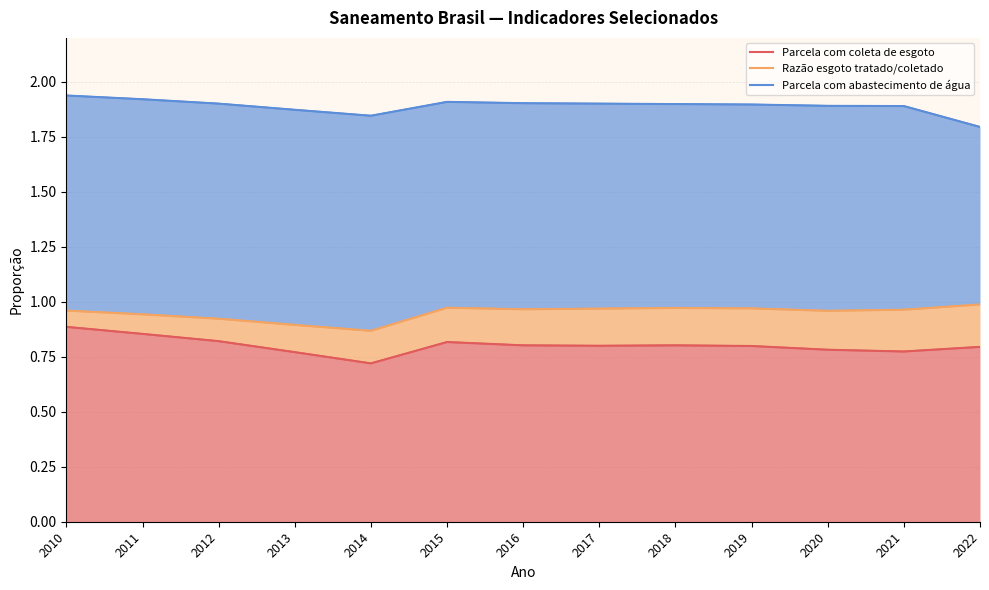

What are all the series names shown in the legend?

Parcela com coleta de esgoto, Razão esgoto tratado/coletado, Parcela com abastecimento de água